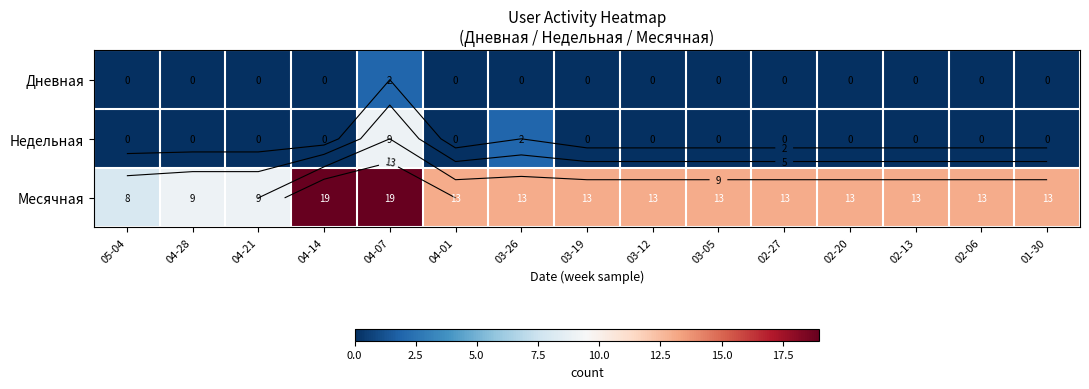

Which has a higher value, 02-13 or 02-20?

02-13